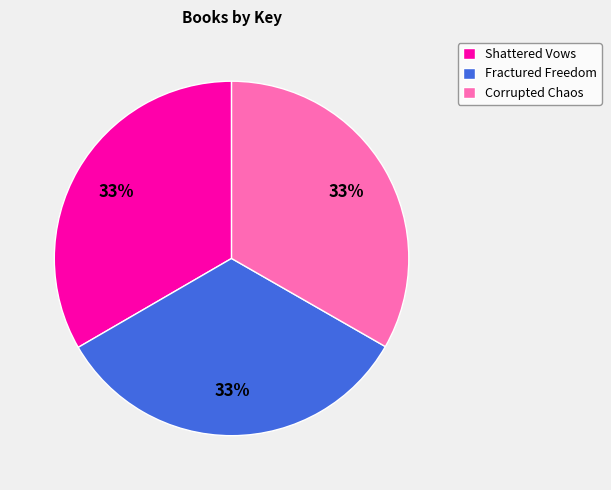

Do Shattered Vows and Fractured Freedom together represent more than half of the pie?

Yes